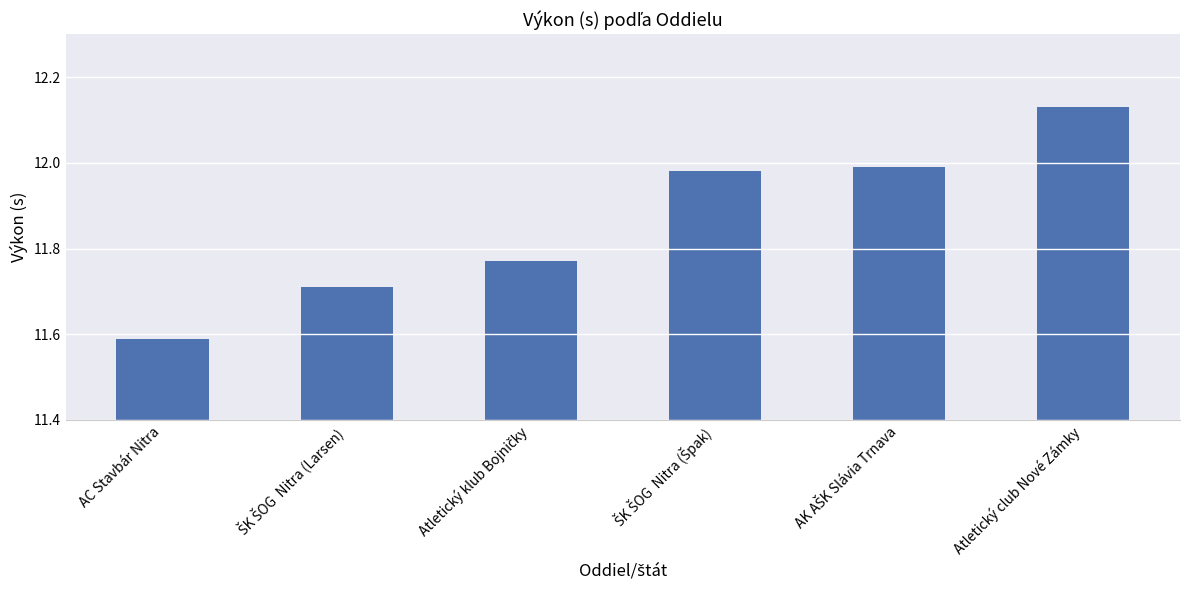

What is the label of the 1st bar from the right?

Atletický club Nové Zámky